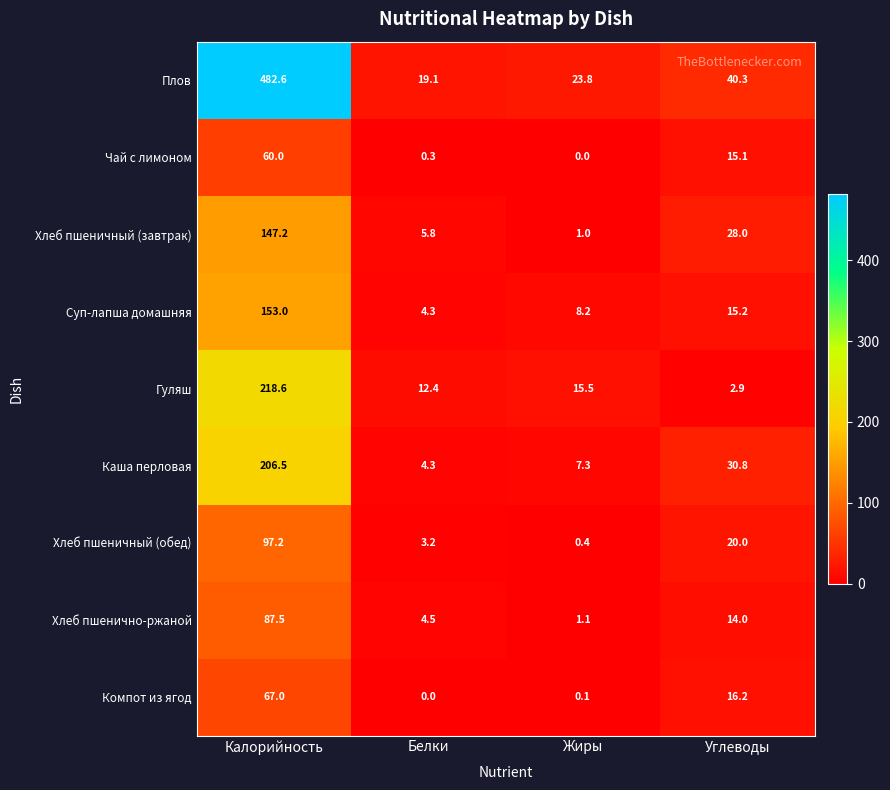

How many distinct data groups are displayed?

9